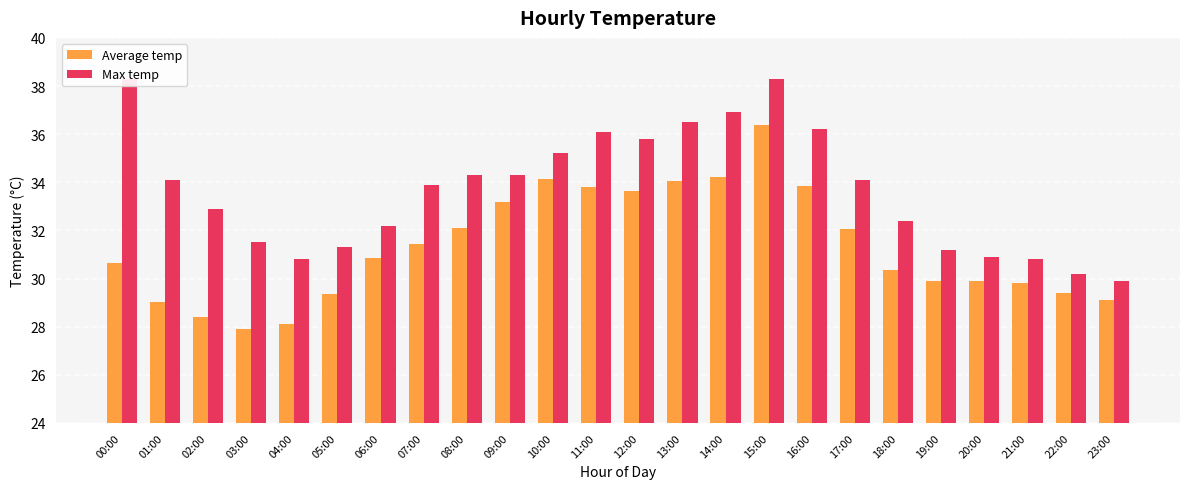

At which label is Max temp closest to 34?

01:00